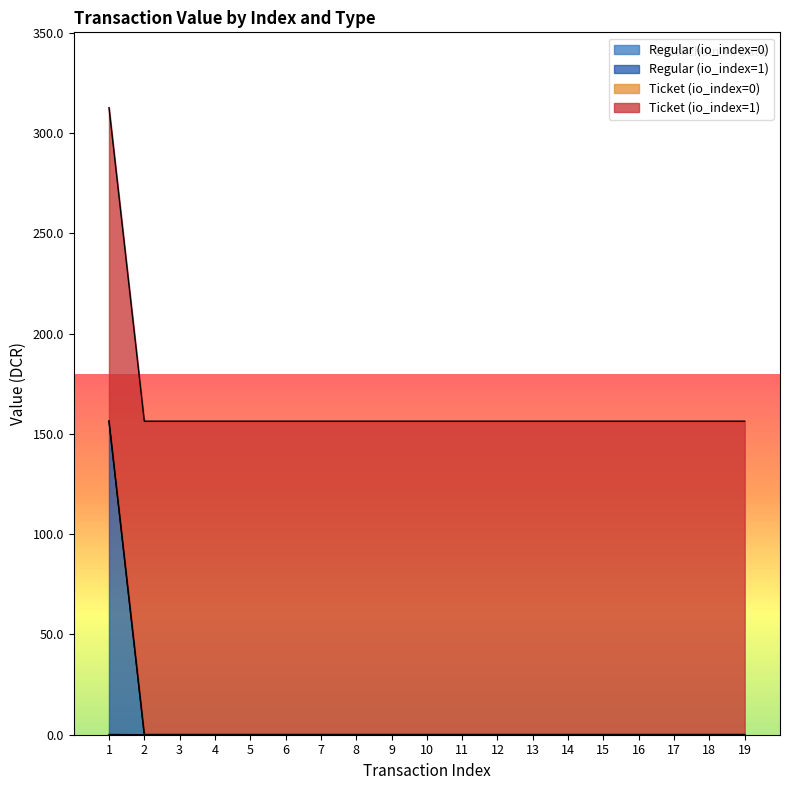

The Regular (io_index=1) series shows -86.4 at 9. True or false?

False